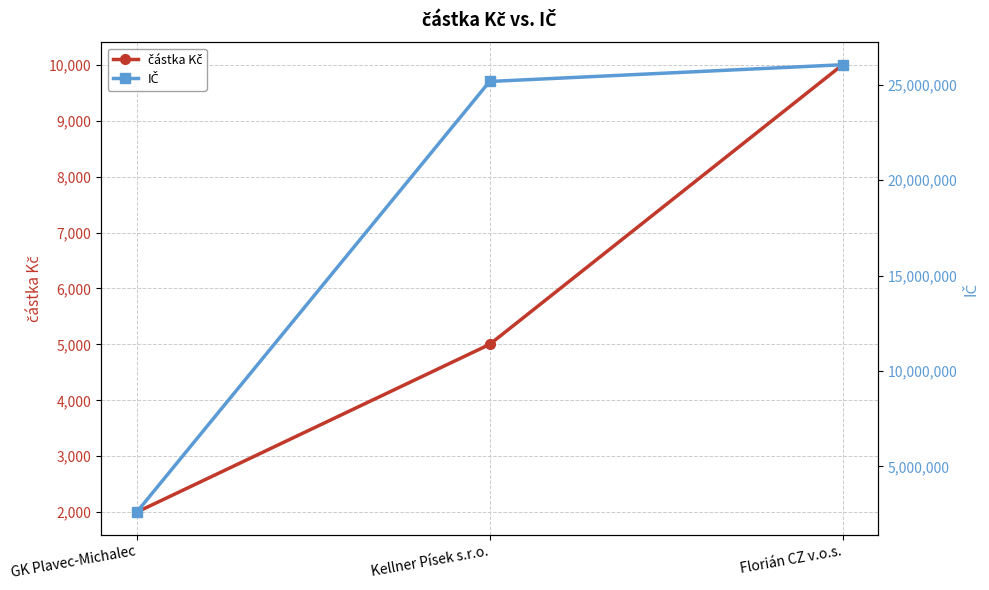

Where is částka Kč nearest to the value 6000?

Kellner Písek s.r.o.